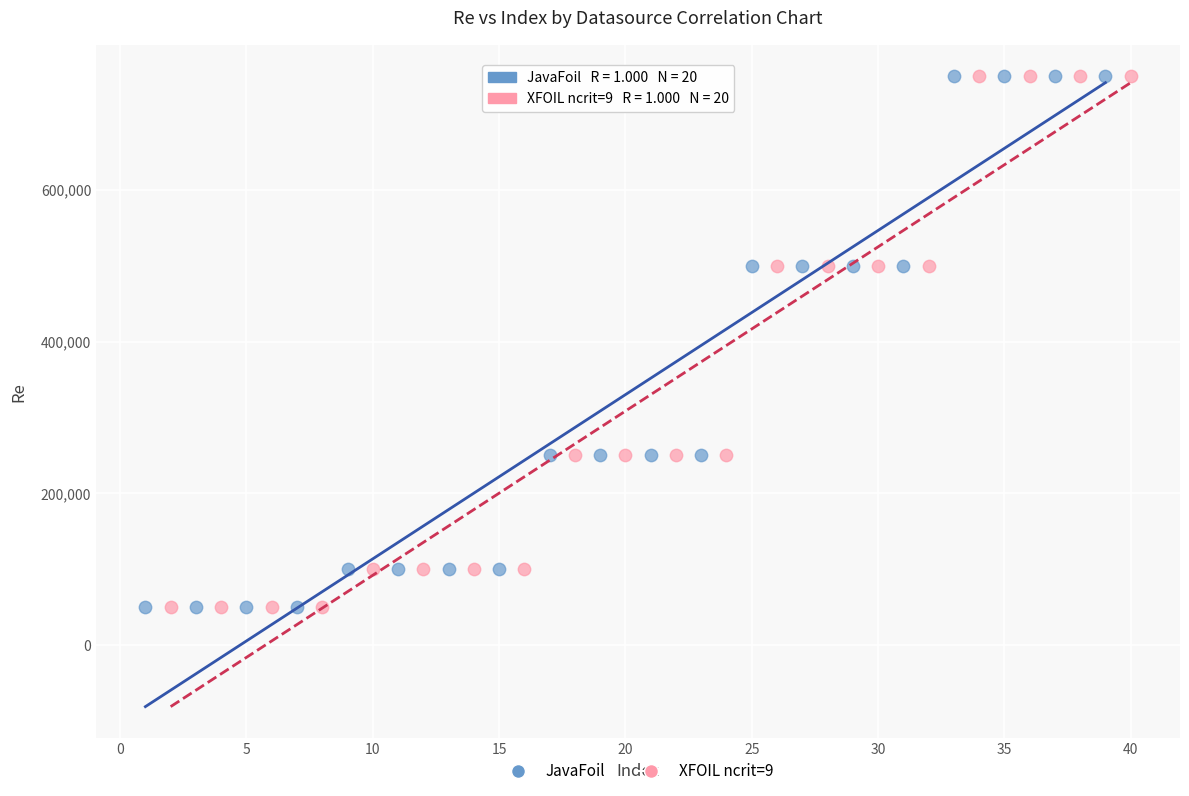

What are all the series names shown in the legend?

JavaFoil, XFOIL ncrit=9